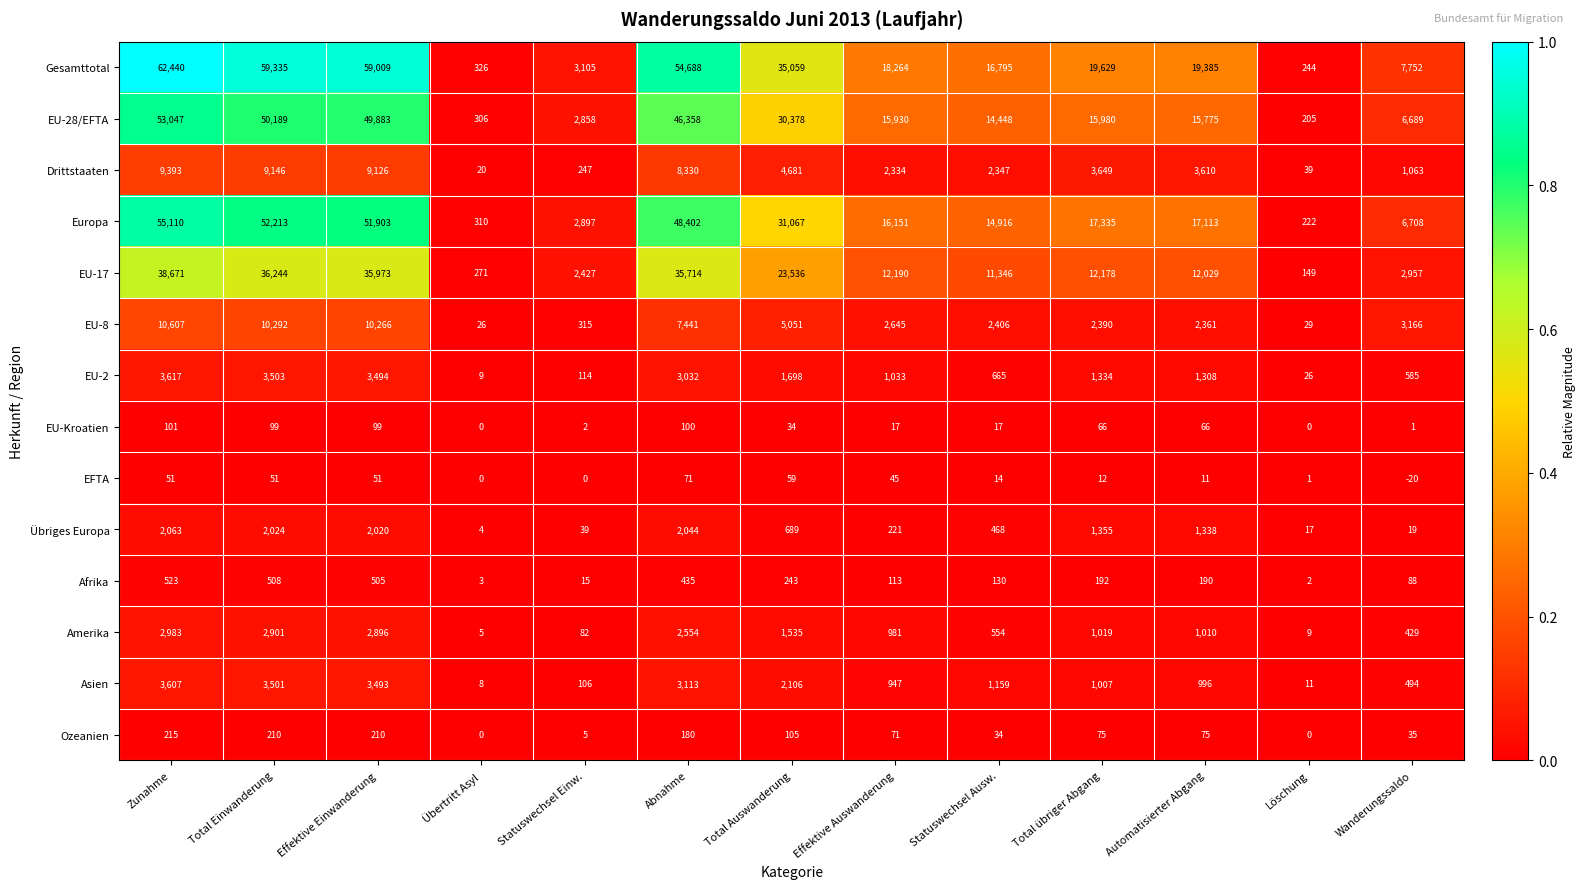

At which category does the chart reach its minimum across all series?

Wanderungssaldo